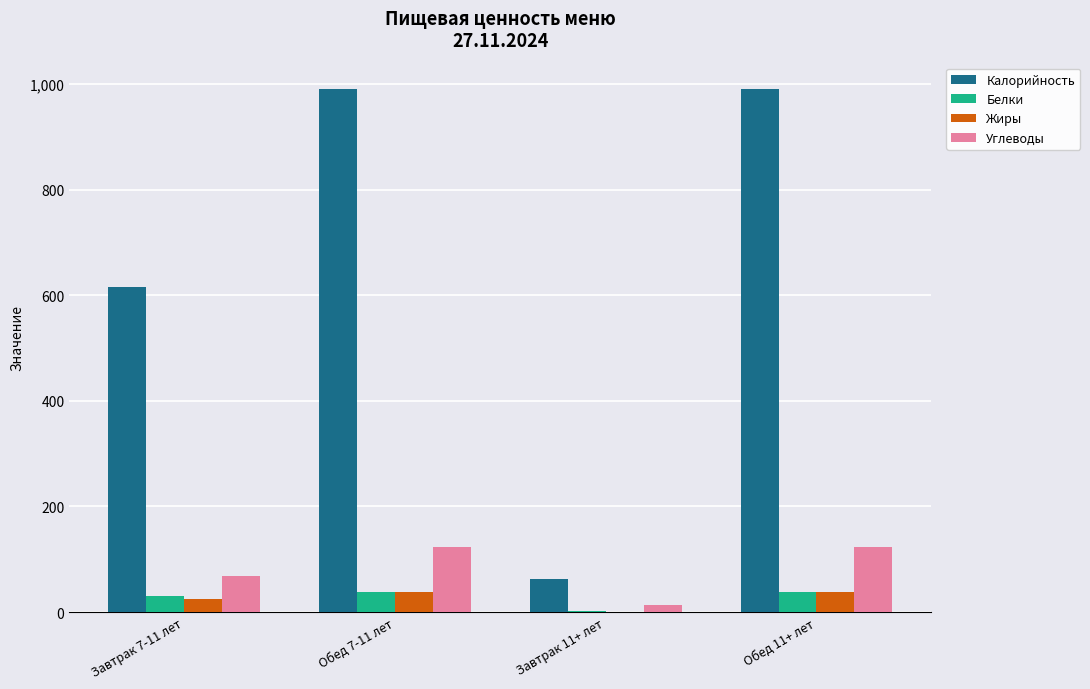

Which series changed the most between Завтрак 7-11 лет and Завтрак 11+ лет?

Калорийность